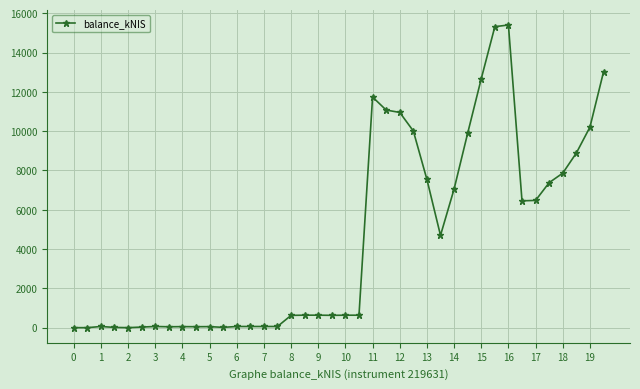

What is the difference between the maximum and minimum values?

15403.6